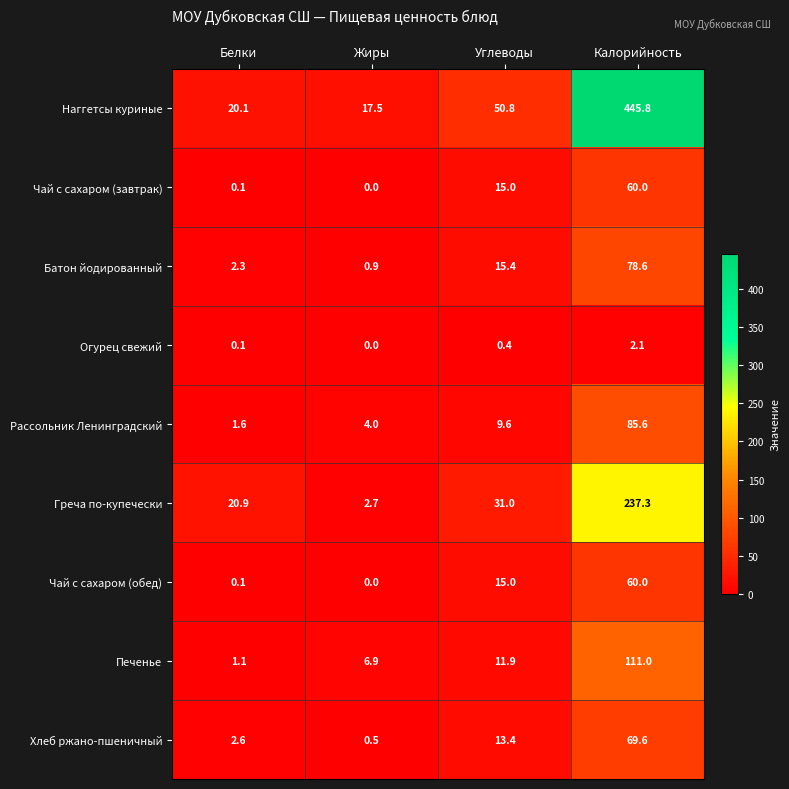

At which category is the sum across all series the highest?

Калорийность